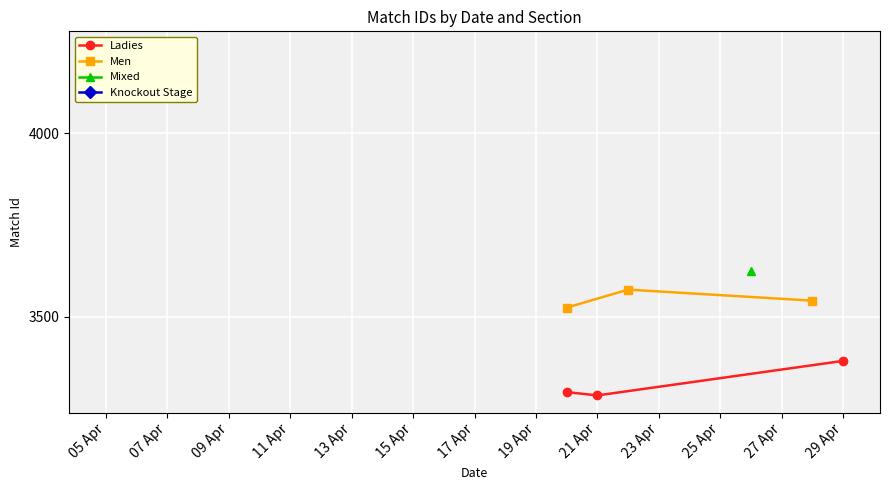

What is the value of the Men point at the 3rd from the left?

3544